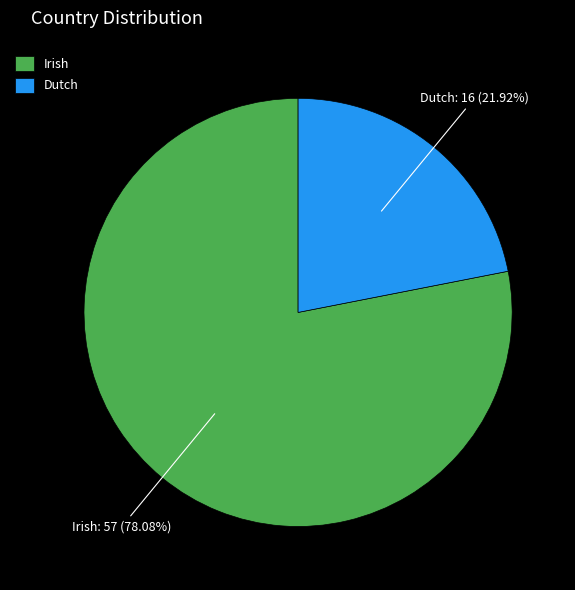

Is the sum of Irish and Dutch greater than half?

Yes